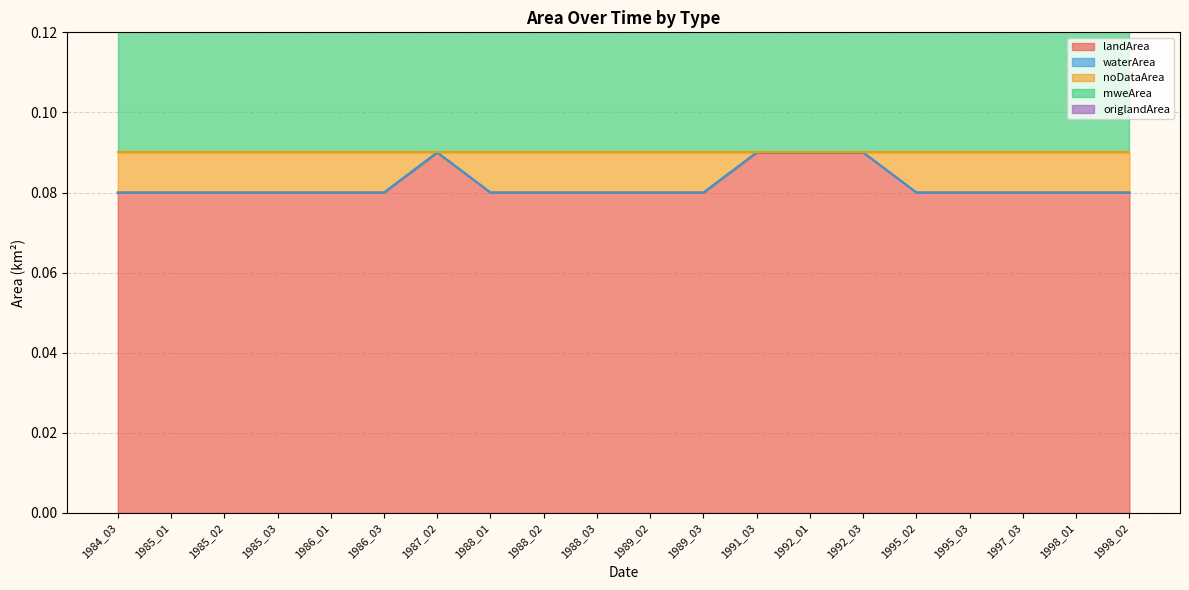

How many data points does each series have?

20